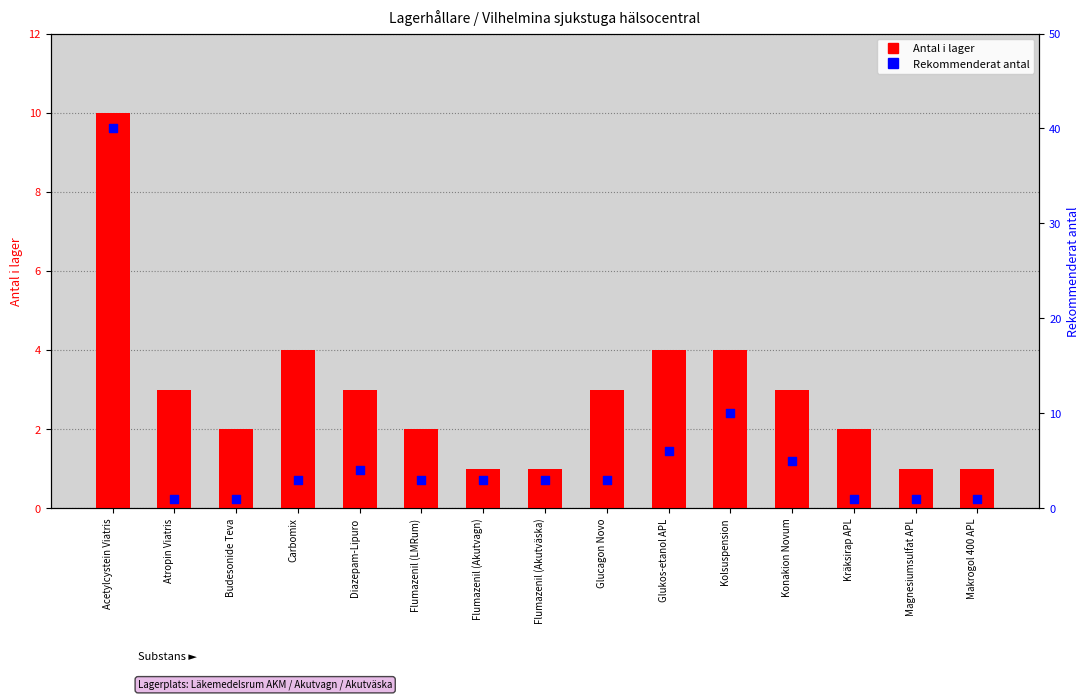

Is the value of Antal i lager at Flumazenil (Akutvagn) greater than the value of Rekommenderat antal at Acetylcystein Viatris?

No